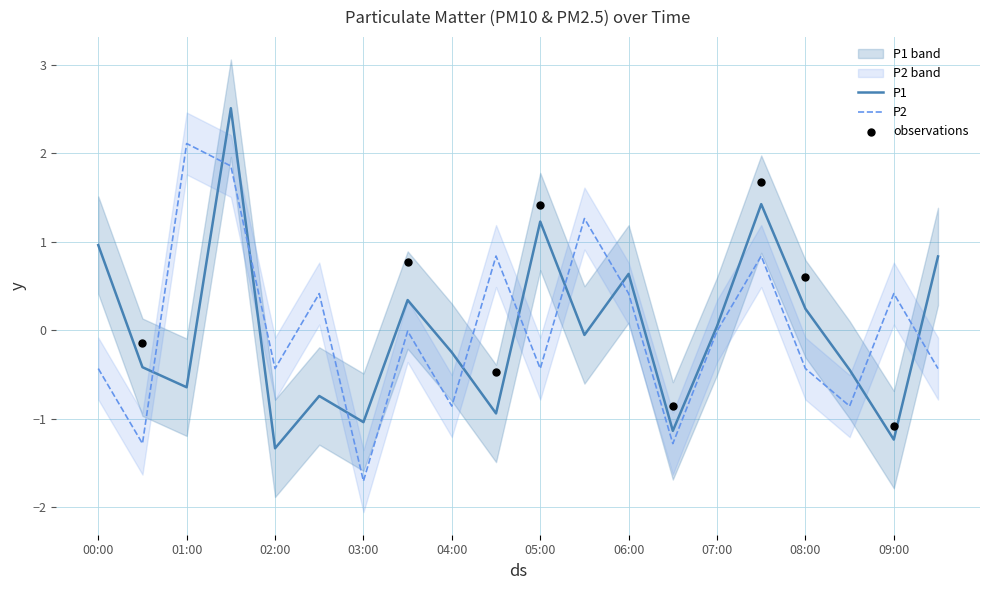

What is the total value across all series at 01:30?

4.4